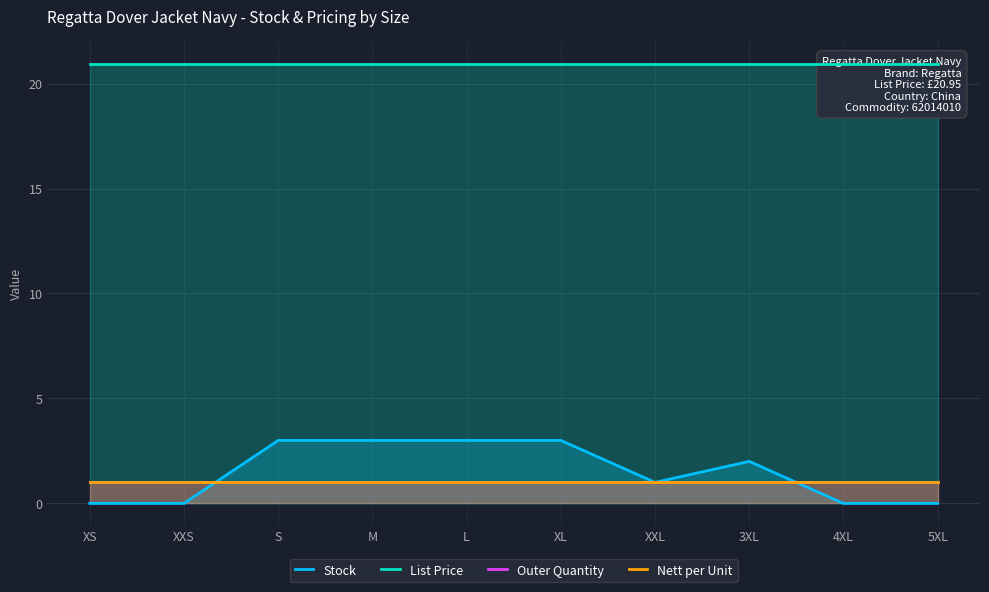

The Nett per Unit series shows 0.3 at 5XL. True or false?

False